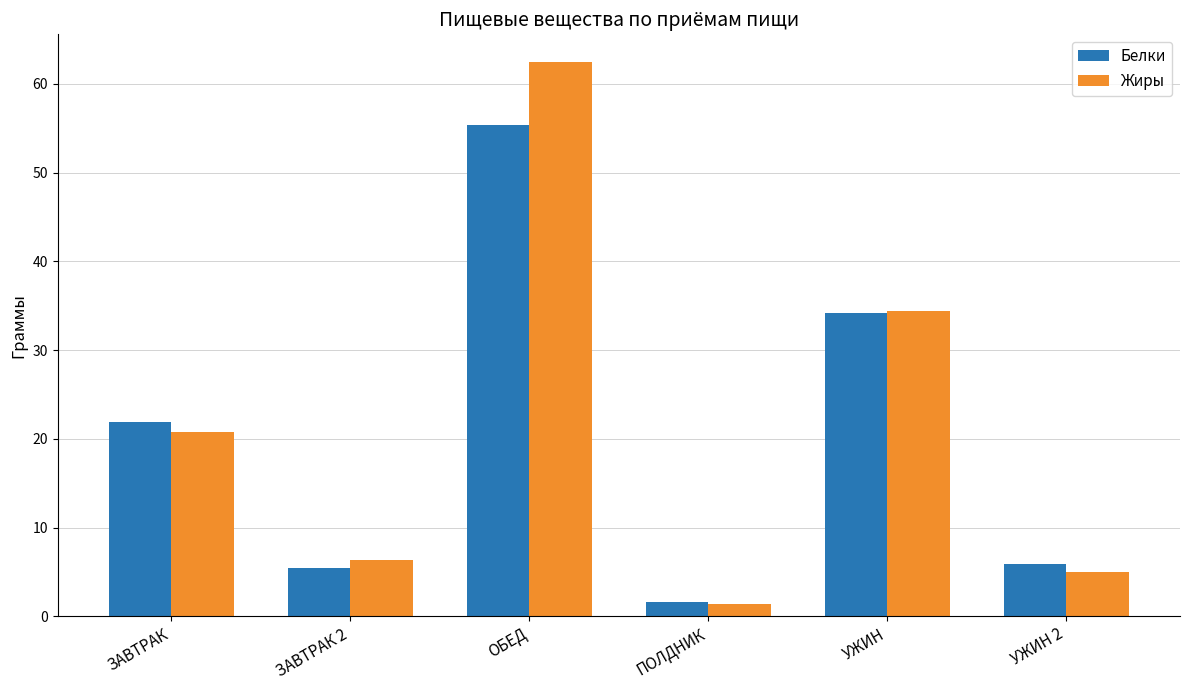

What are all the series names shown in the legend?

Белки, Жиры